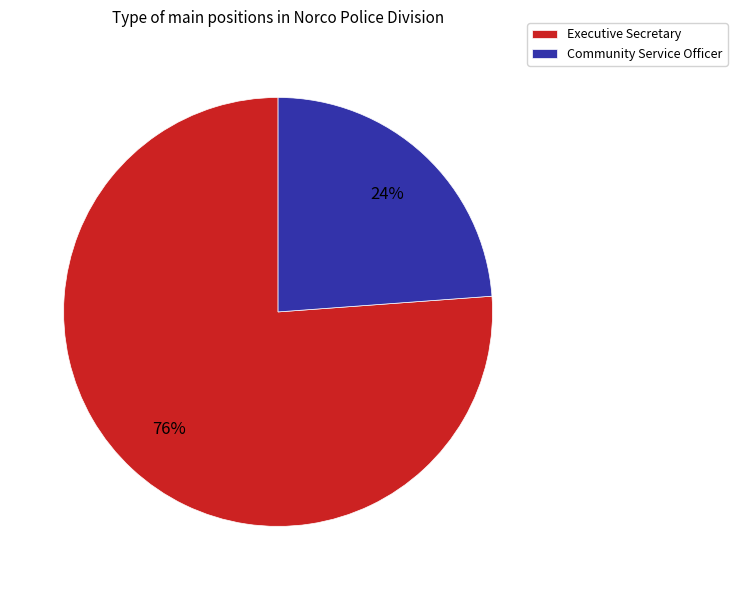

Rank the categories by value from highest to lowest.

Executive Secretary, Community Service Officer